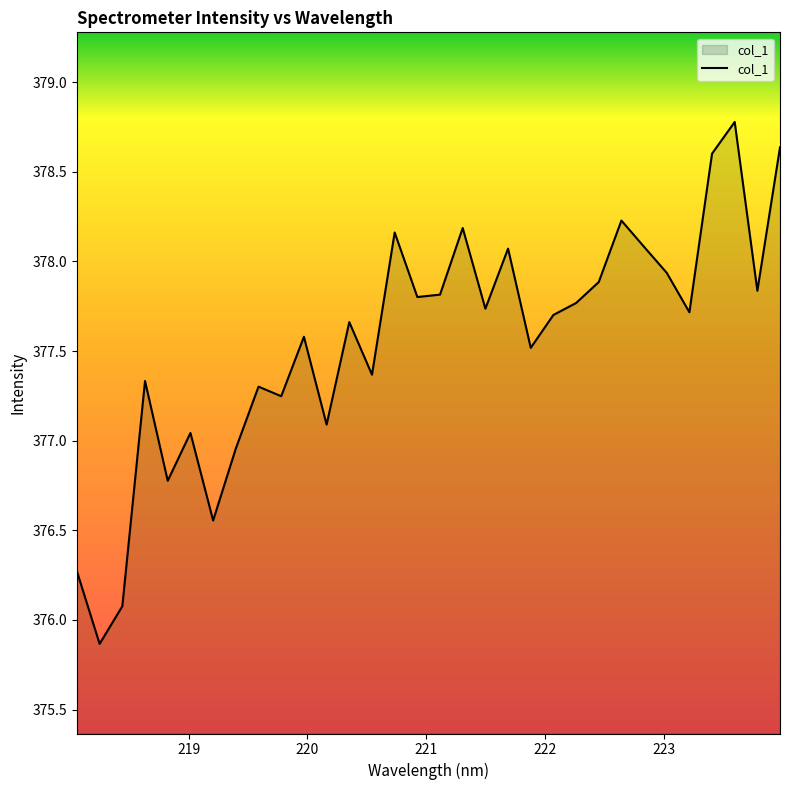

What is the difference between the maximum and minimum values?

2.9